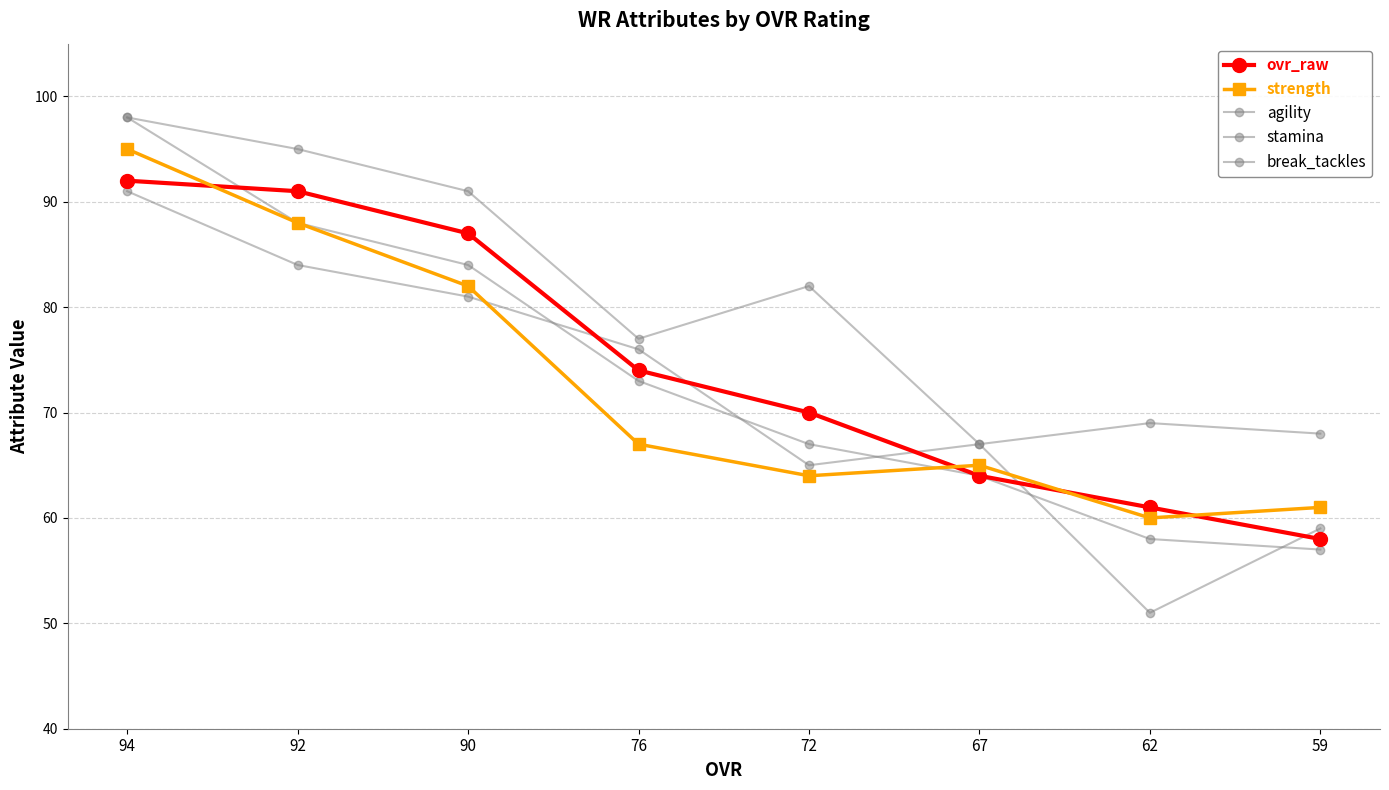

What is the difference between the second highest and minimum values in the agility series?

28